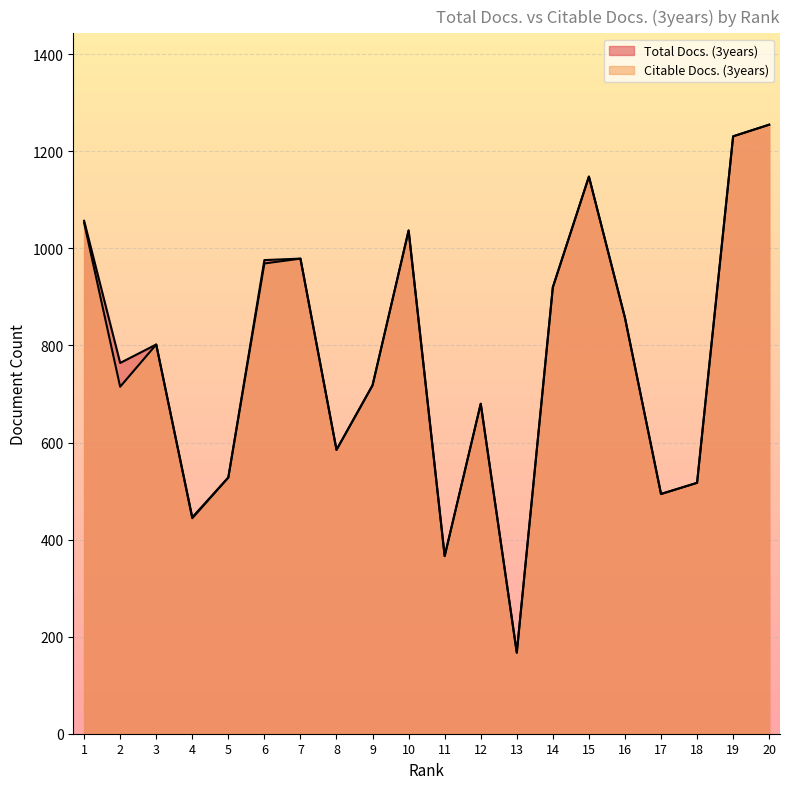

What are all the series names shown in the legend?

Total Docs. (3years), Citable Docs. (3years)